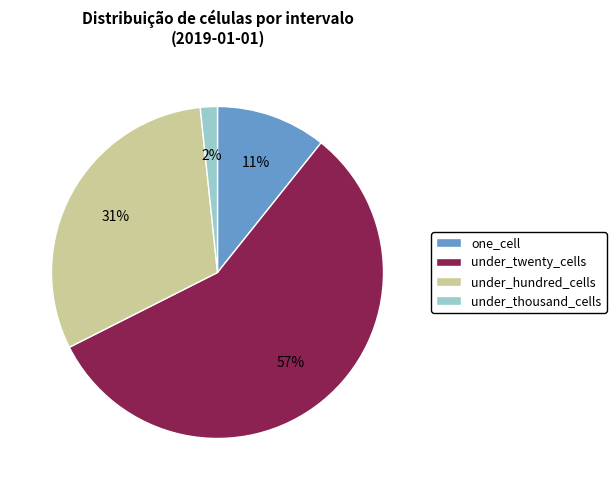

Rank the categories by value from highest to lowest.

under_twenty_cells, under_hundred_cells, one_cell, under_thousand_cells